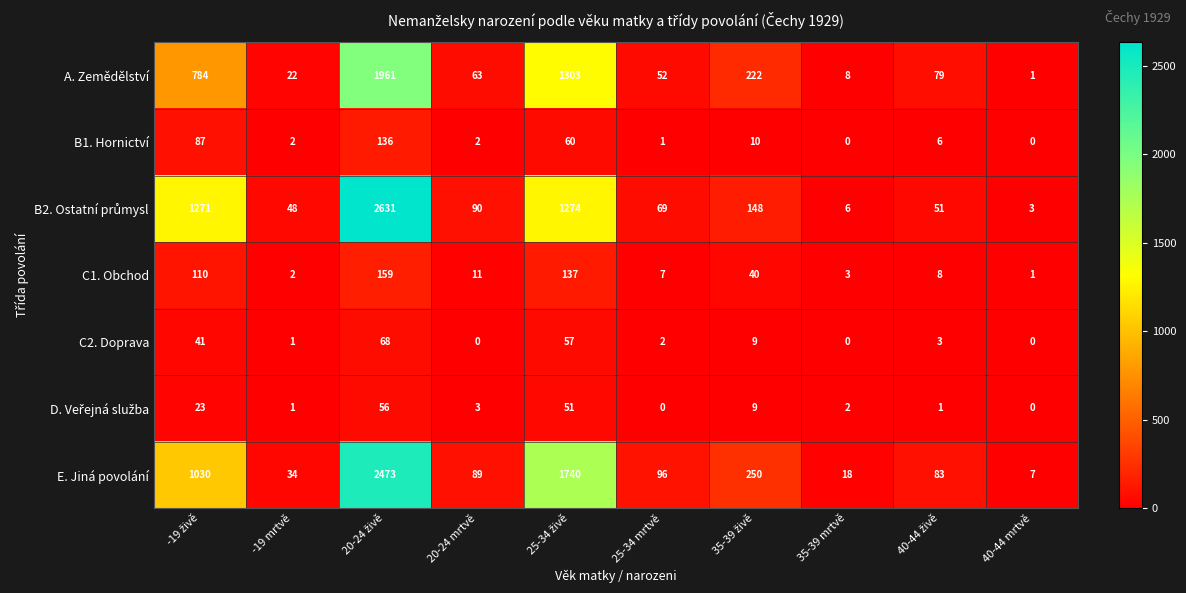

Which series has the largest total across all categories?

E. Jiná povolání